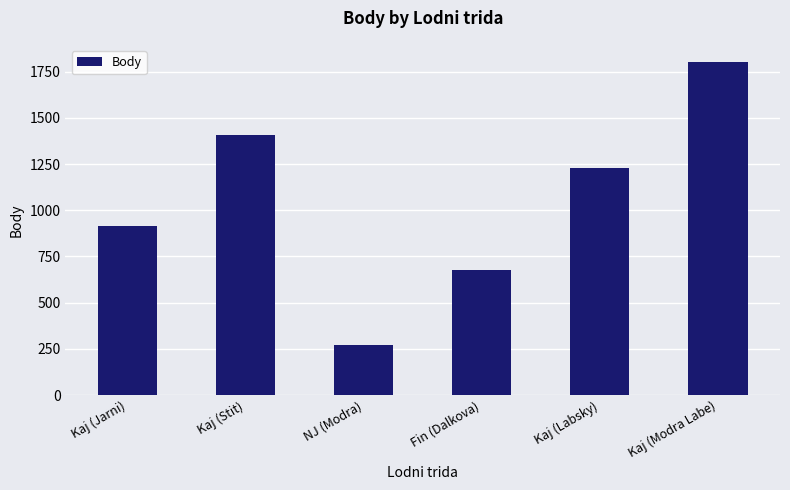

Is it true that the value at Kaj (Jarni) is 914?

True